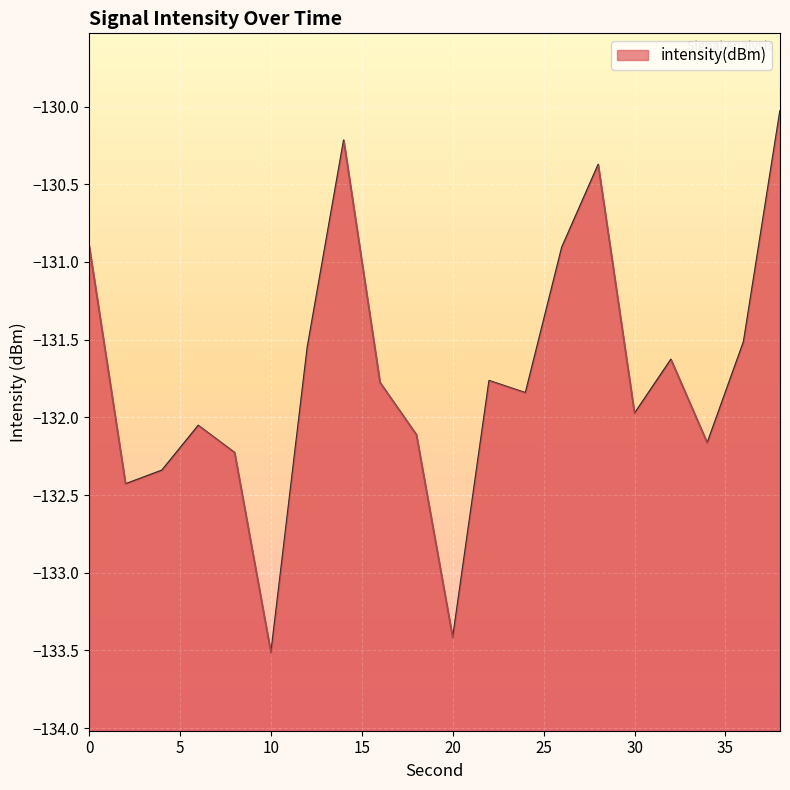

What is the sum of the values at 36 and 6?

-263.6